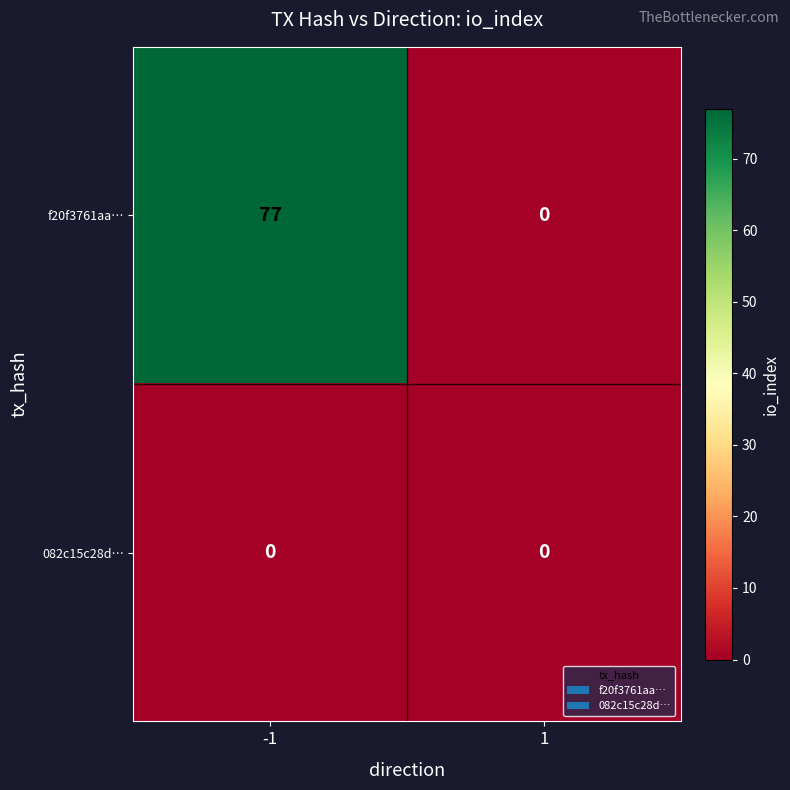

Reading right to left, transcribe all the data shown in this chart.

f20f3761aa…: 1=0	-1=77
082c15c28d…: 1=0	-1=0